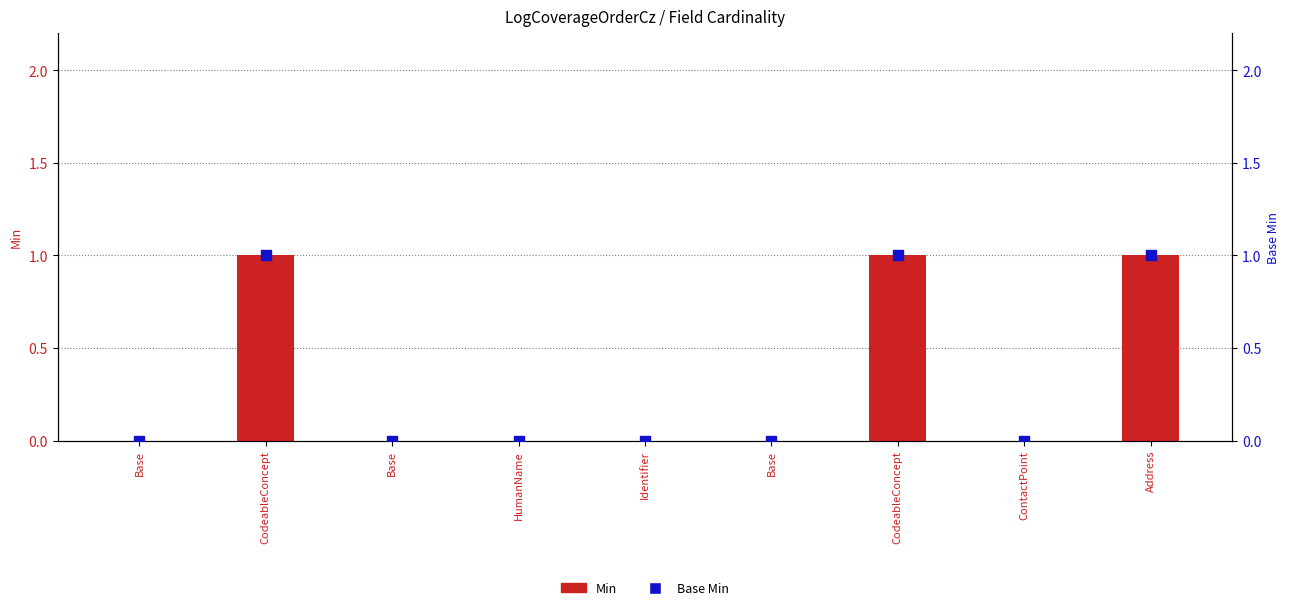

Which series contains the highest Y value?

Min